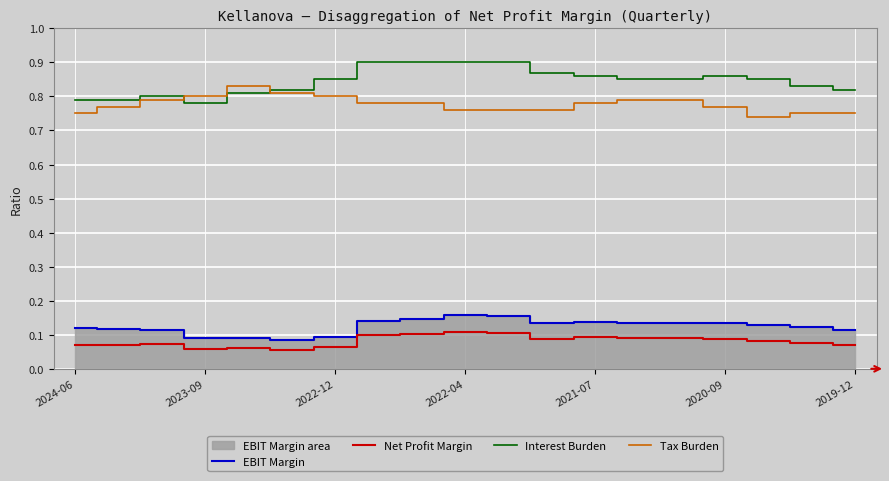

True or false: Tax Burden and EBIT Margin intersect in this chart.

False